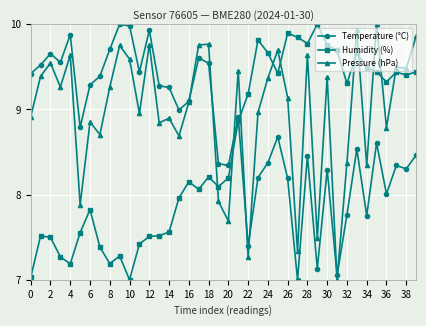

Does the chart display data point markers on the line(s)?

Yes